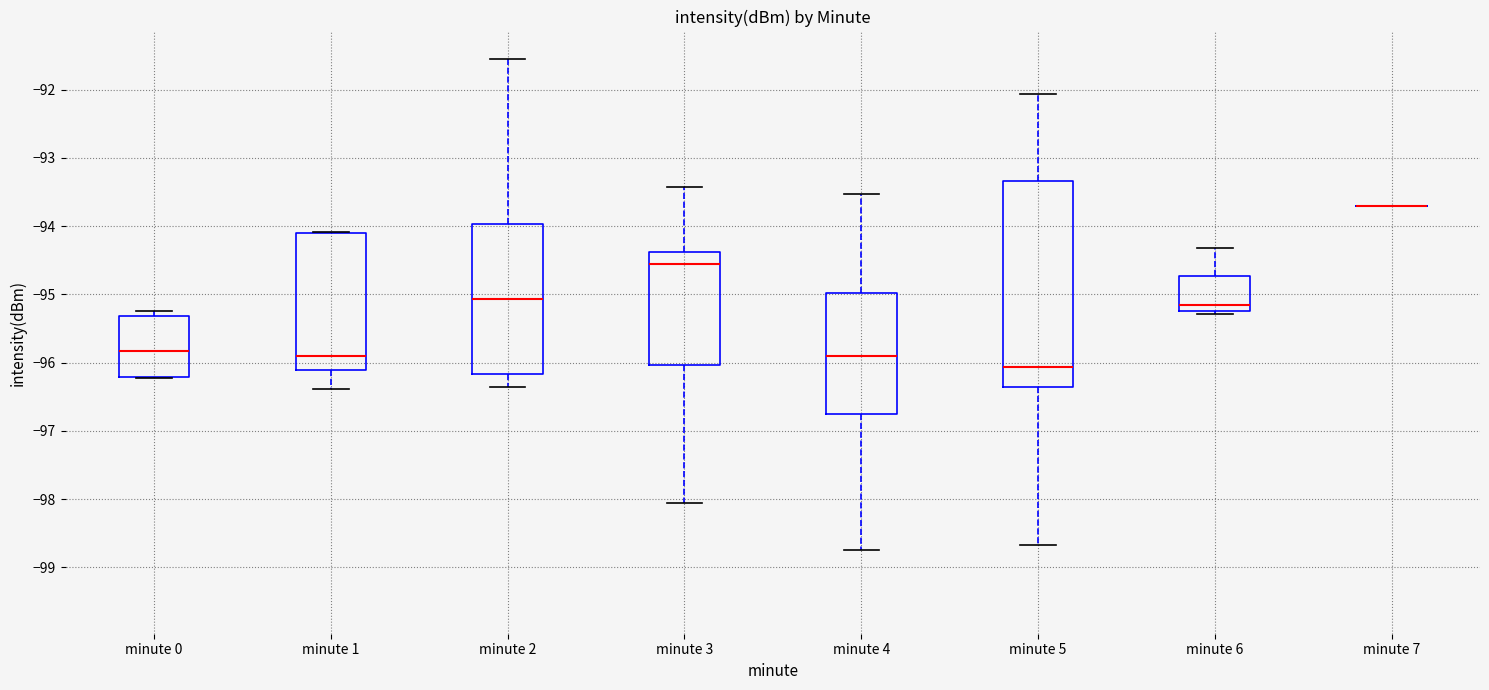

Reading left to right, transcribe this box plot: for each box, give where its median line is, the range the box spans, and where its two whiskers end, as read against the y-axis. The values are not printed on the chart, so give them approximately, as read against the axis.

minute 0: median -95.8, box -96.2 to -95.3, whiskers -96.2 to -95.2
minute 1: median -95.9, box -96.1 to -94.1, whiskers -96.4 to -94.1
minute 2: median -95.1, box -96.2 to -94.0, whiskers -96.3 to -91.5
minute 3: median -94.5, box -96.0 to -94.4, whiskers -98.0 to -93.4
minute 4: median -95.9, box -96.7 to -95.0, whiskers -98.7 to -93.5
minute 5: median -96.1, box -96.3 to -93.3, whiskers -98.7 to -92.1
minute 6: median -95.1, box -95.2 to -94.7, whiskers -95.3 to -94.3
minute 7: box collapsed to a line at -93.7, whiskers -93.7 to -93.7